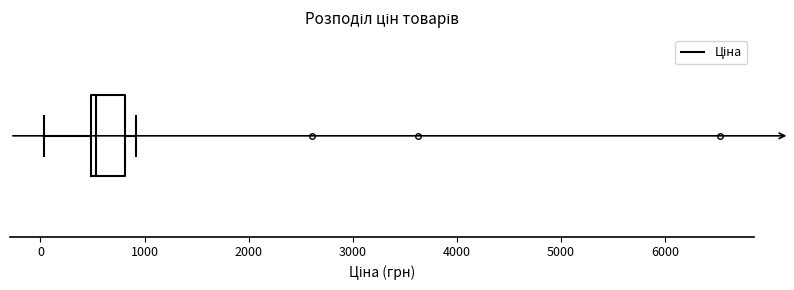

Transcribe this box plot: give where the median line is, the range the box spans, and where the two whiskers end, as read against the x-axis. The values are not printed on the chart, so give them approximately, as read against the axis.

median 500 (just right of the box's left edge), box 500 to 800, whiskers 0 to 900